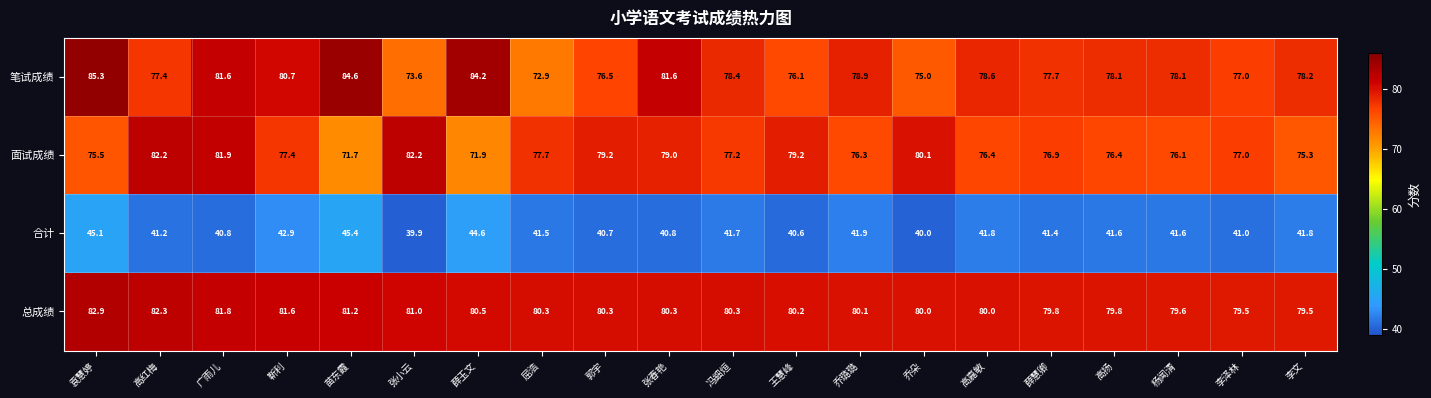

How many data points does each series have?

20